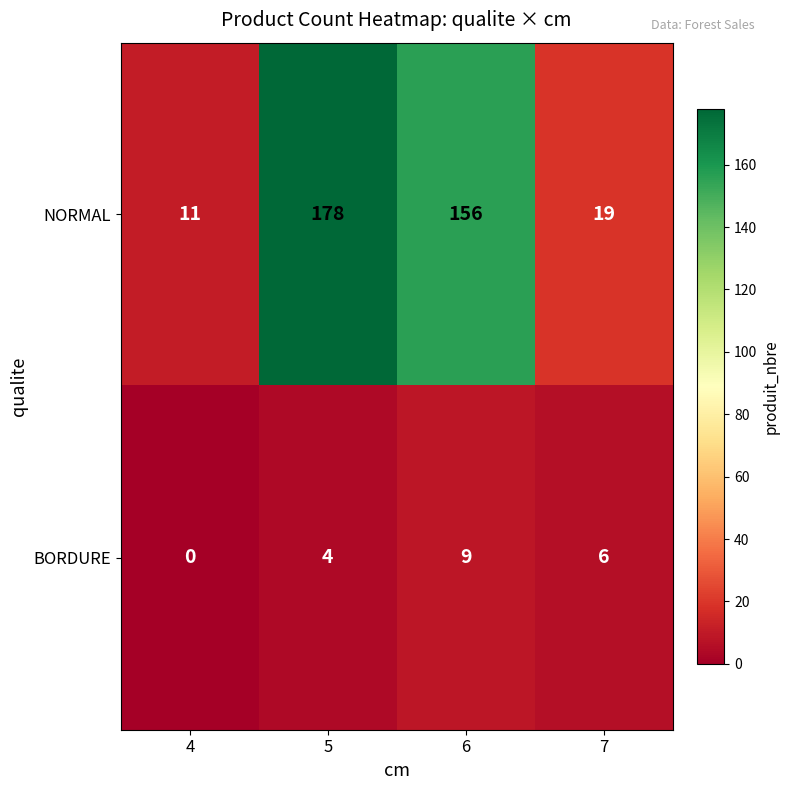

What is the difference between the BORDURE values at 5 and 6?

5